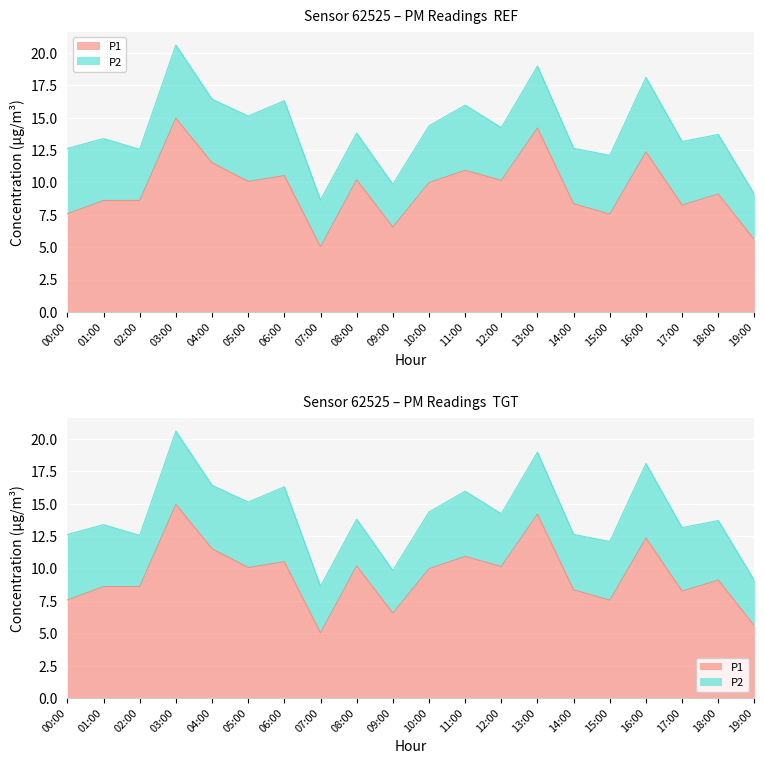

Which label corresponds to the smallest value in the chart?

07:00